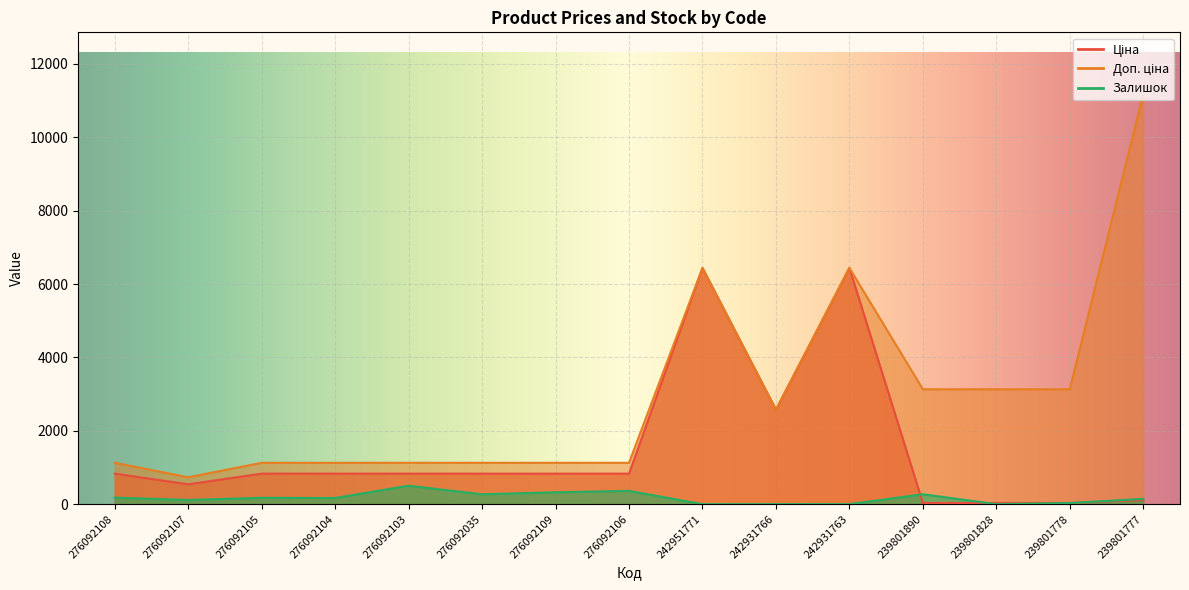

What is the maximum value shown in the chart?

11182.0